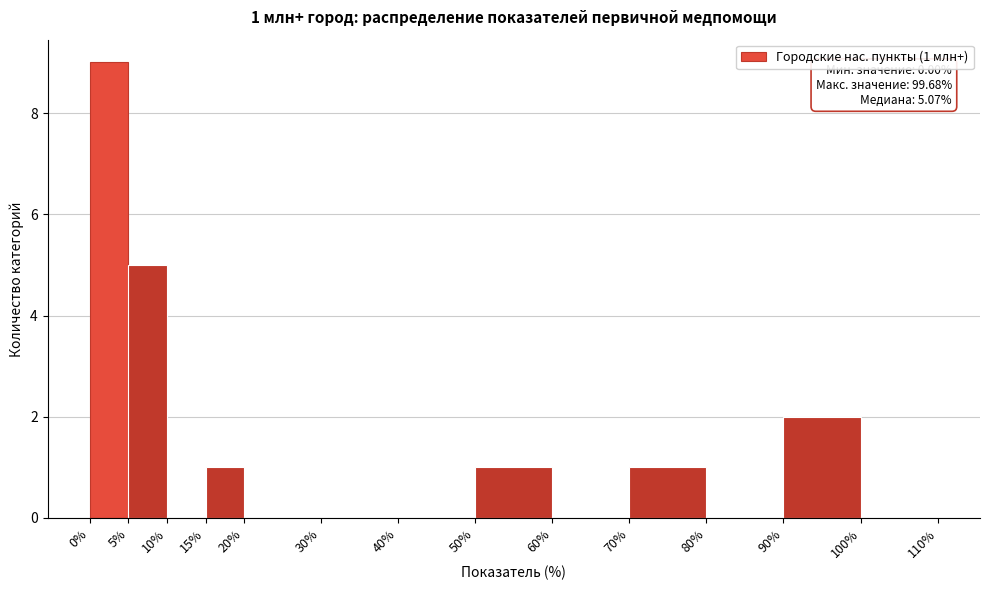

Which range on the x-axis has the tallest bar?

0% to 5%